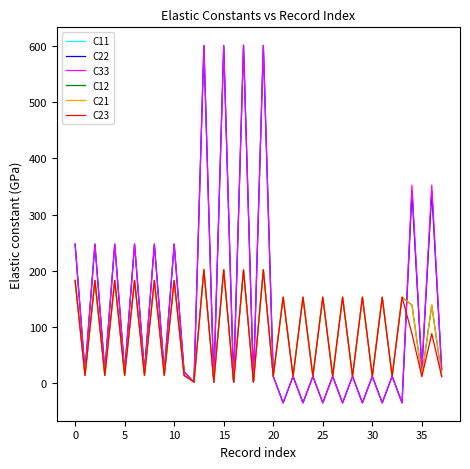

Is this an area chart (filled region under the line)?

No